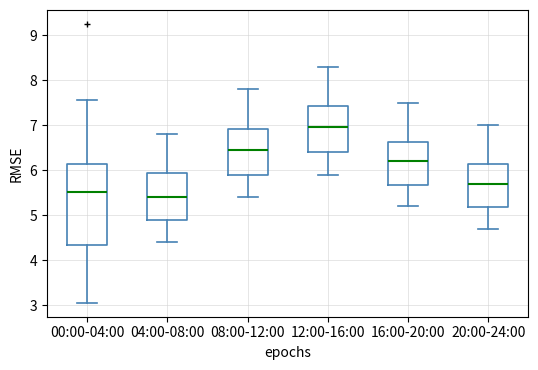

Reading left to right, transcribe this box plot: for each box, give where its median line is, the range the box spans, and where its two whiskers end, as read against the y-axis. The values are not printed on the chart, so give them approximately, as read against the axis.

00:00-04:00: median 5.5, box 4.3 to 6.1, whiskers 3.1 to 7.6
04:00-08:00: median 5.4, box 4.9 to 5.9, whiskers 4.4 to 6.8
08:00-12:00: median 6.5, box 5.9 to 6.9, whiskers 5.4 to 7.8
12:00-16:00: median 7.0, box 6.4 to 7.4, whiskers 5.9 to 8.3
16:00-20:00: median 6.2, box 5.7 to 6.6, whiskers 5.2 to 7.5
20:00-24:00: median 5.7, box 5.2 to 6.1, whiskers 4.7 to 7.0